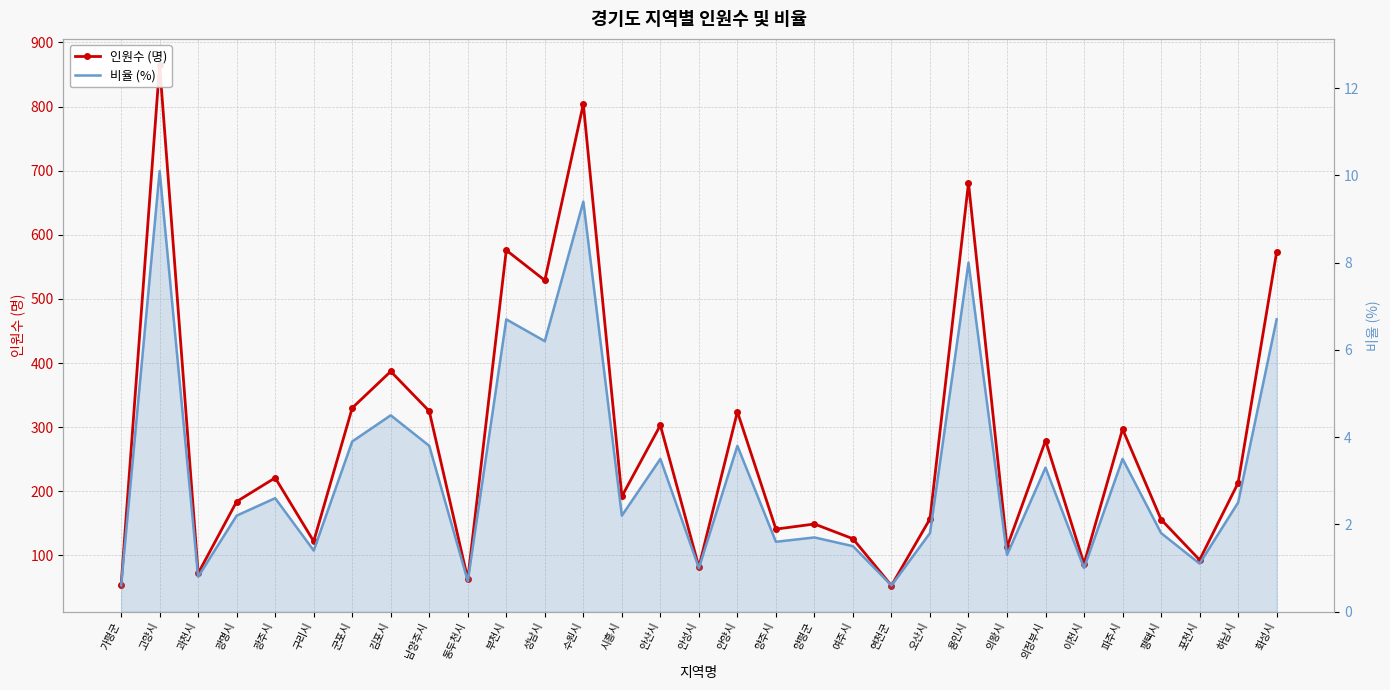

What is the difference between the 비율 (%) values at 성남시 and 포천시?

5.1